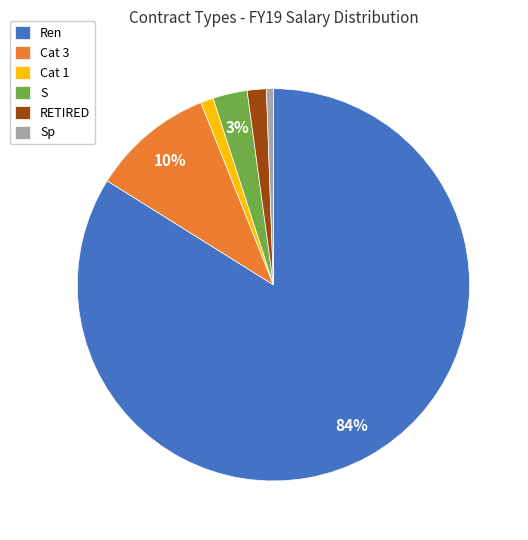

Which category has the biggest portion of the pie?

Ren